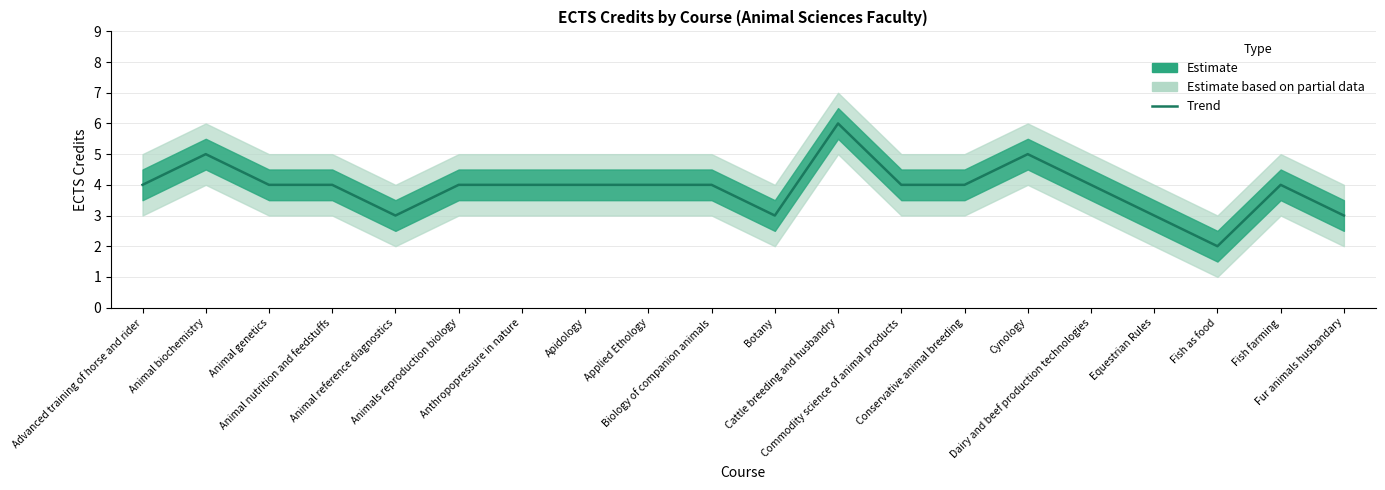

What is the sum of all values?

78